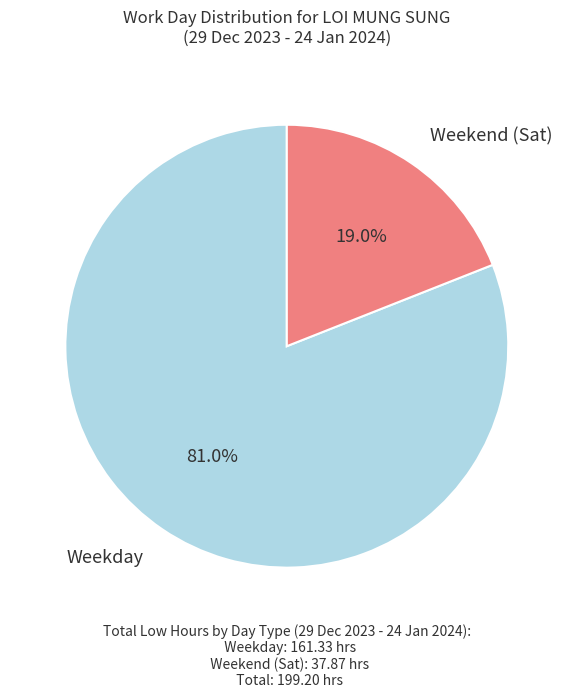

How many segments does this pie chart have?

2